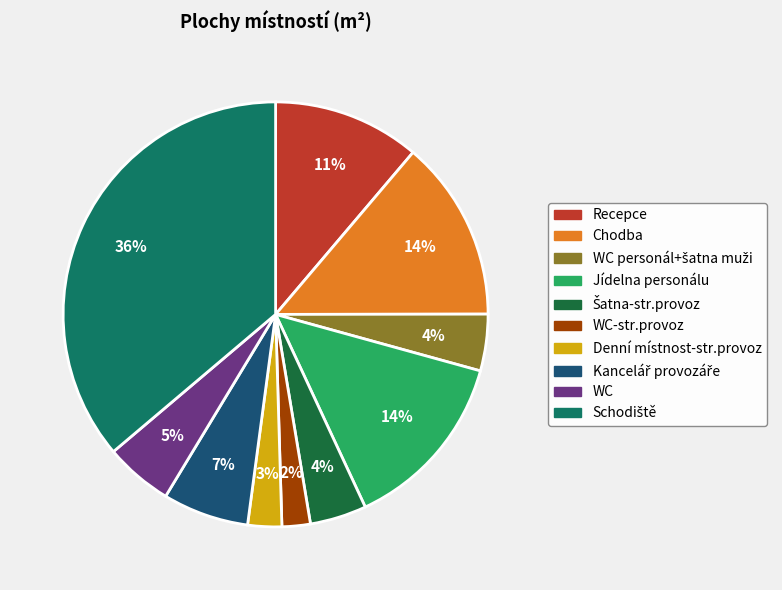

Approximately how many times larger is the value at Recepce compared to Chodba?

0.8